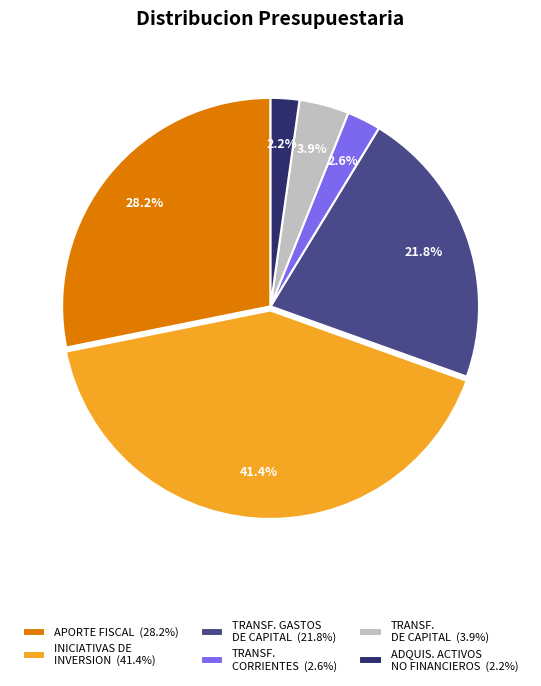

What is the ratio of the value at TRANSF. CORRIENTES (2.6%) to the value at TRANSF. DE CAPITAL (3.9%)?

0.7